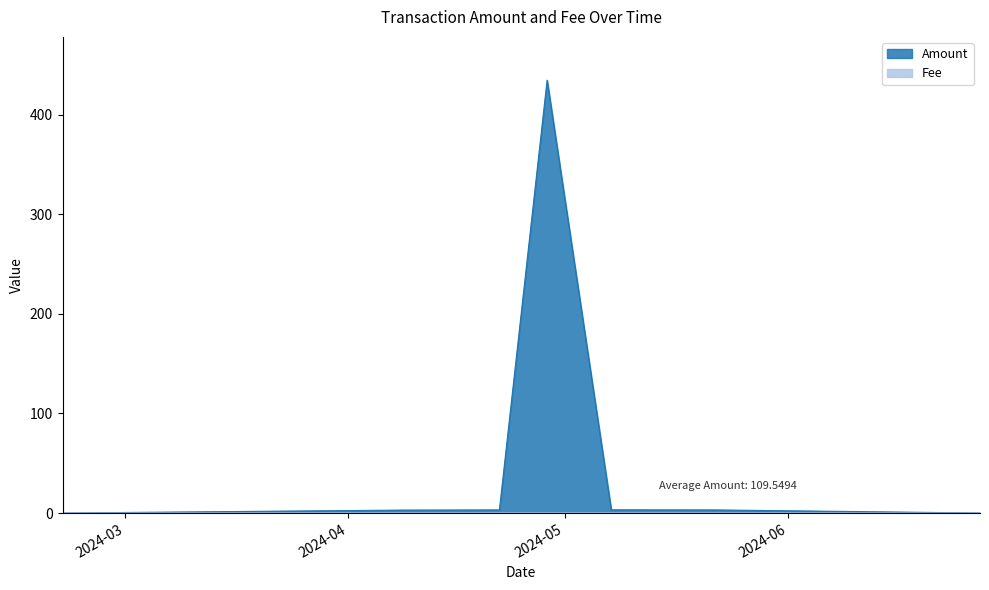

The value of Fee at 2024-05-07 11:00:00 is 0.0. True or false?

False